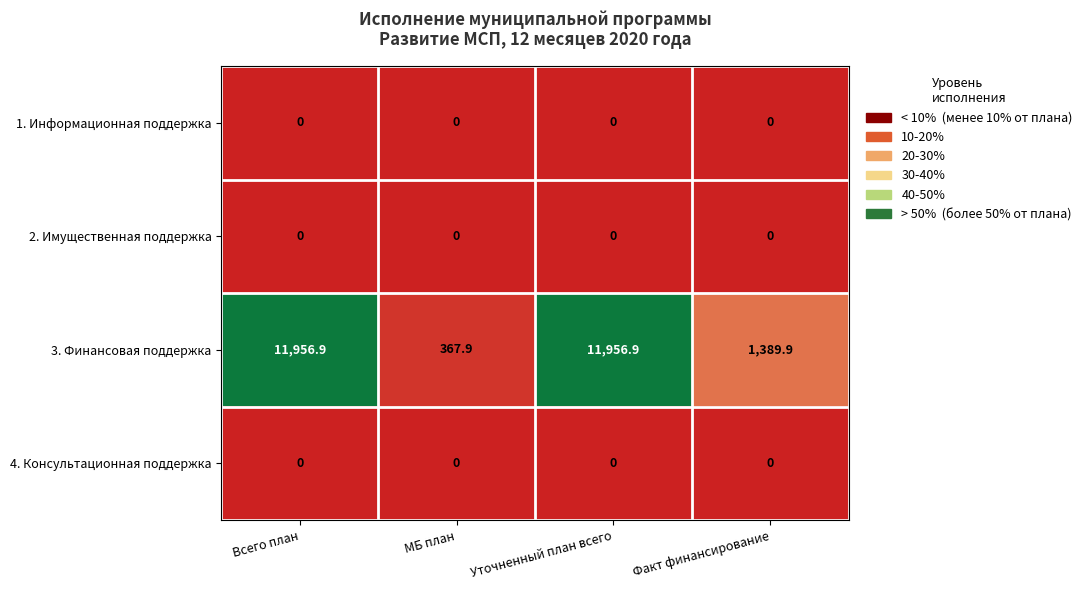

Reading left to right, transcribe all the data shown in this chart.

1. Информационная поддержка: Всего план=0.0	МБ план=0.0	Уточненный план всего=0.0	Факт финансирование=0.0
2. Имущественная поддержка: Всего план=0.0	МБ план=0.0	Уточненный план всего=0.0	Факт финансирование=0.0
3. Финансовая поддержка: Всего план=11956.9	МБ план=367.9	Уточненный план всего=11956.9	Факт финансирование=1389.9
4. Консультационная поддержка: Всего план=0.0	МБ план=0.0	Уточненный план всего=0.0	Факт финансирование=0.0